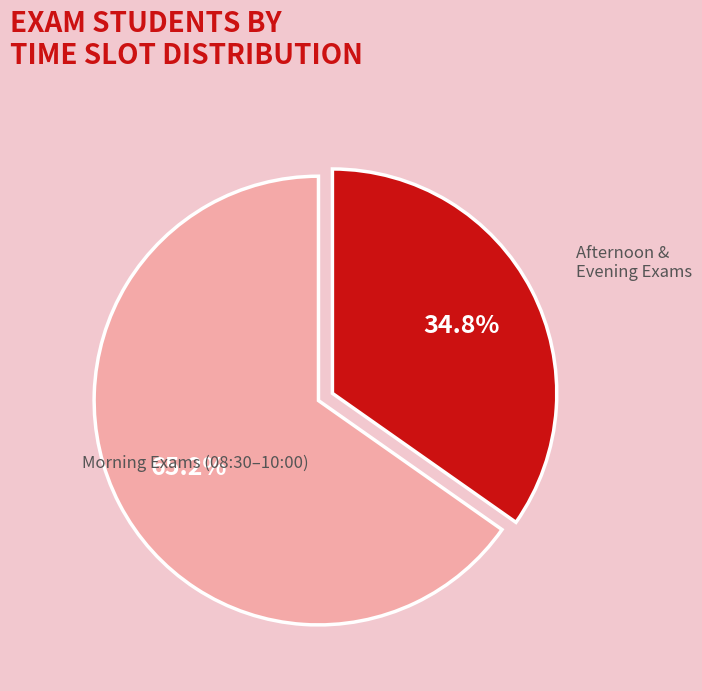

To the nearest percent, what is the difference between the largest and smallest slice percentages?

30%